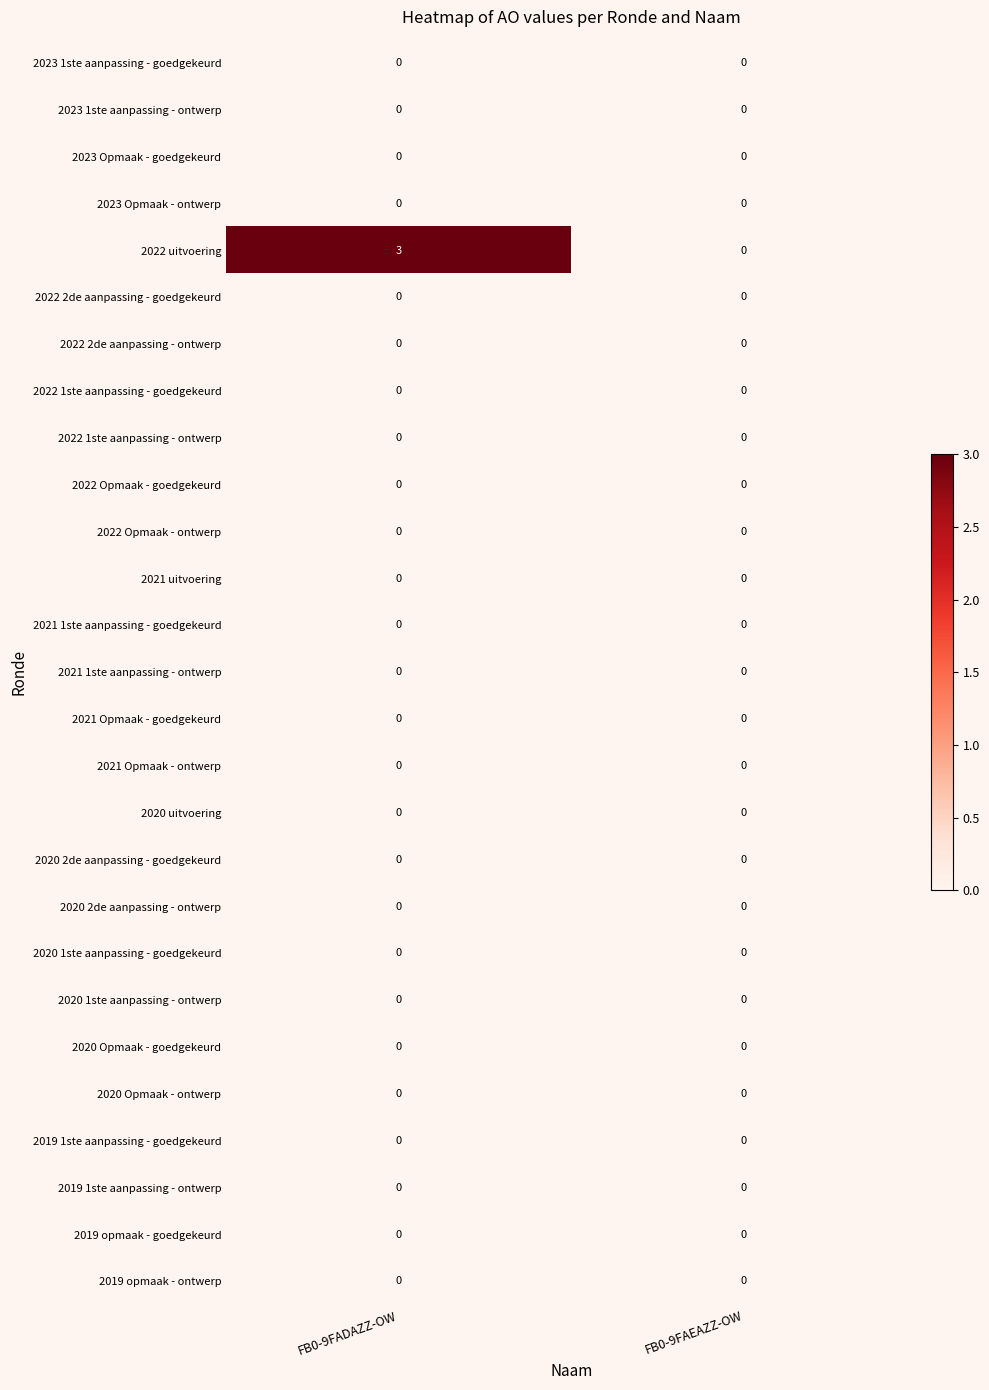

Between FB0-9FADAZZ-OW and FB0-9FAEAZZ-OW, which series saw the biggest shift?

2022 uitvoering